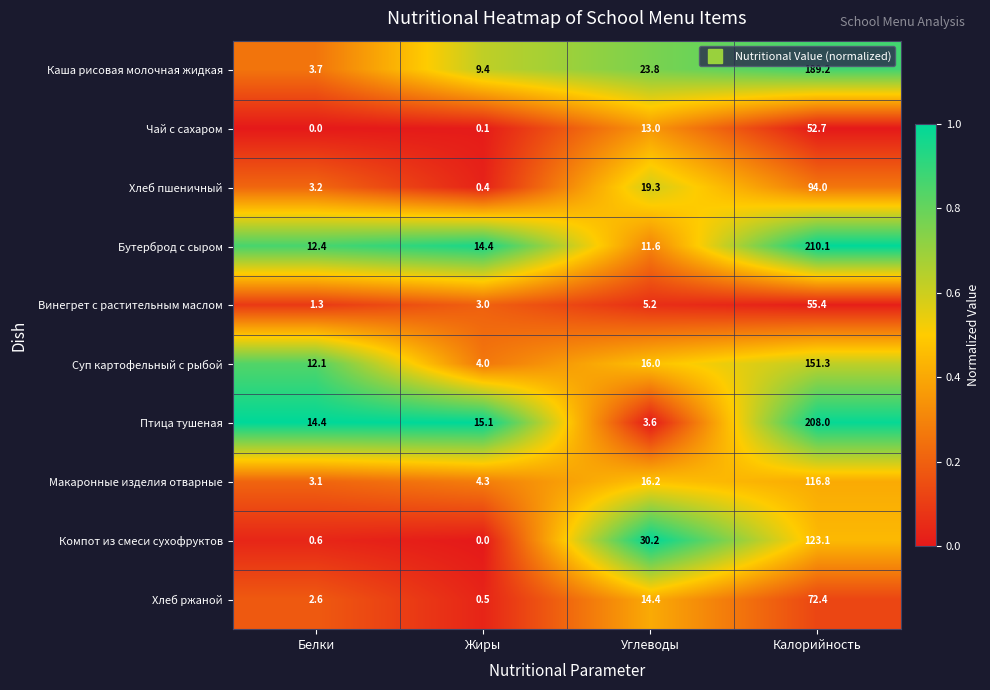

At Жиры, list the series in order from largest to smallest.

Птица тушеная, Бутерброд с сыром, Каша рисовая молочная жидкая, Макаронные изделия отварные, Суп картофельный с рыбой, Винегрет с растительным маслом, Хлеб ржаной, Хлеб пшеничный, Чай с сахаром, Компот из смеси сухофруктов